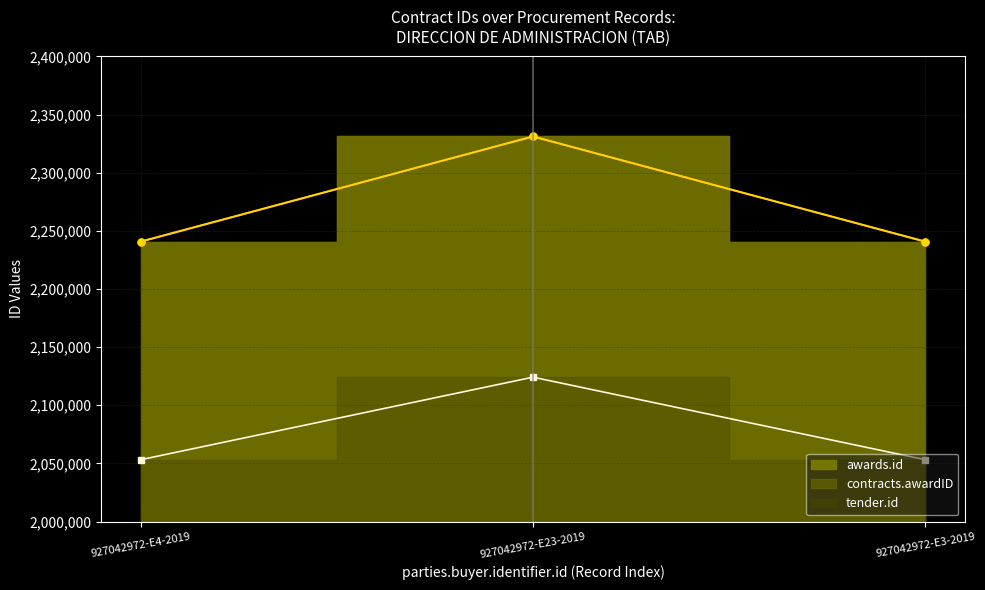

The value of tender.id at 927042972-E3-2019 is 2053118. True or false?

True